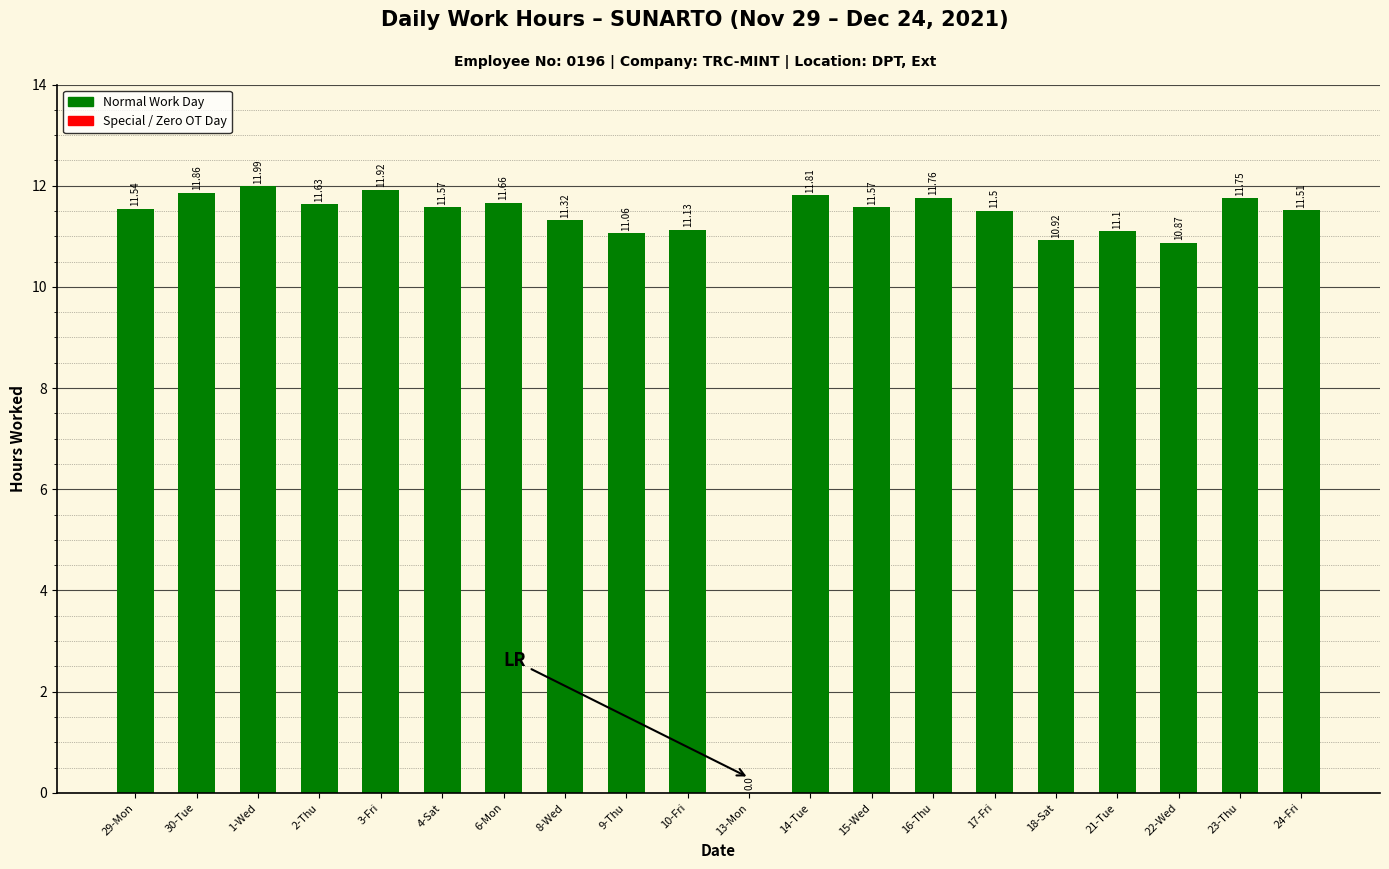

What is the ratio of the value at 17-Fri to the value at 29-Mon?

1.0